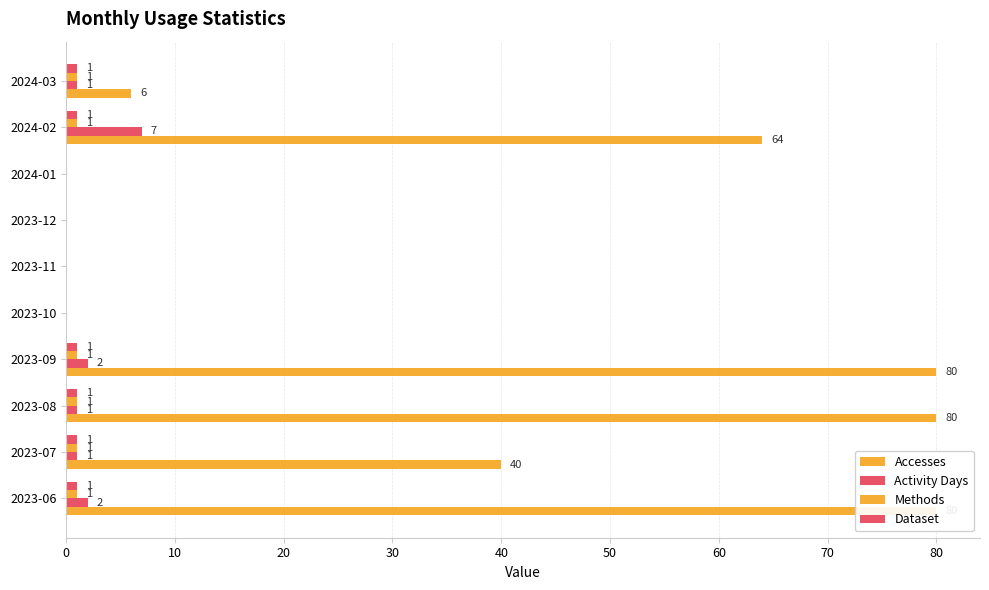

Which series changed the most between 2023-11 and 2024-03?

Accesses